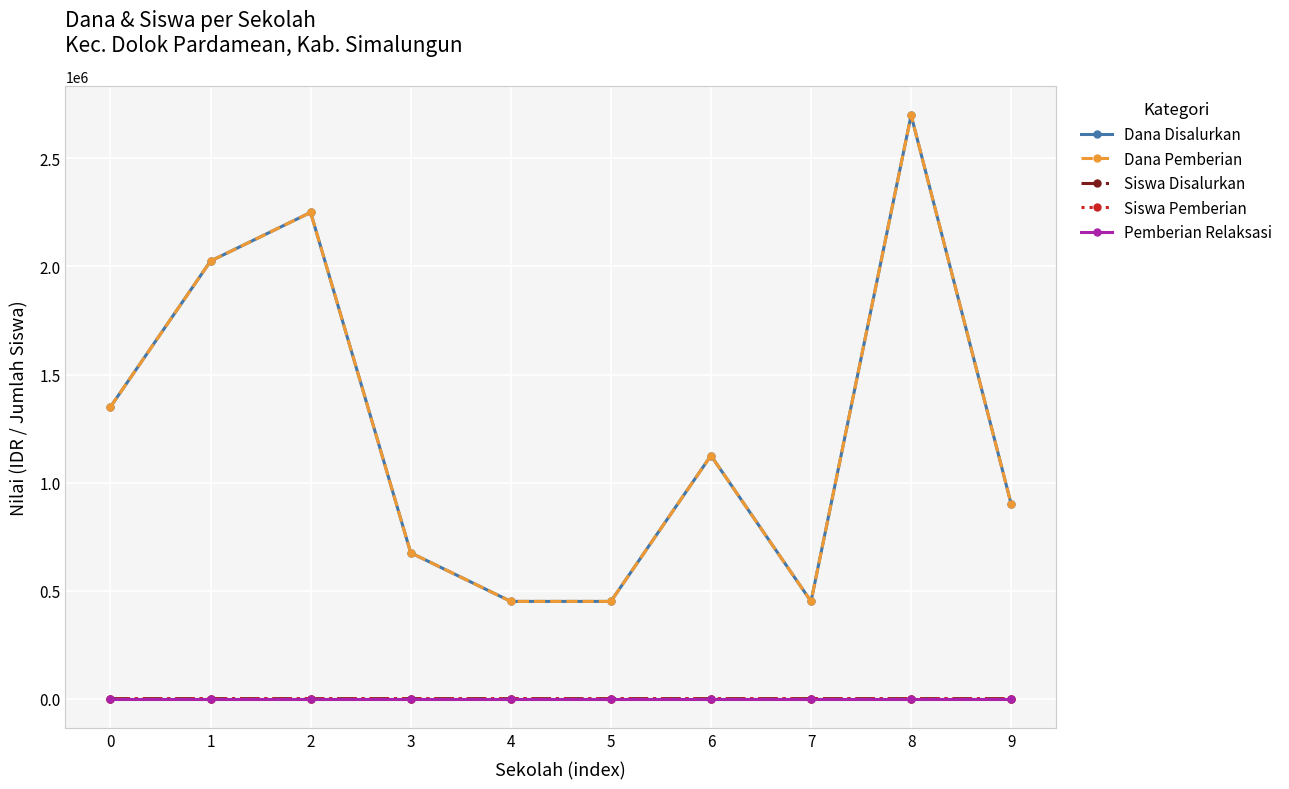

Is this an area chart (filled region under the line)?

No